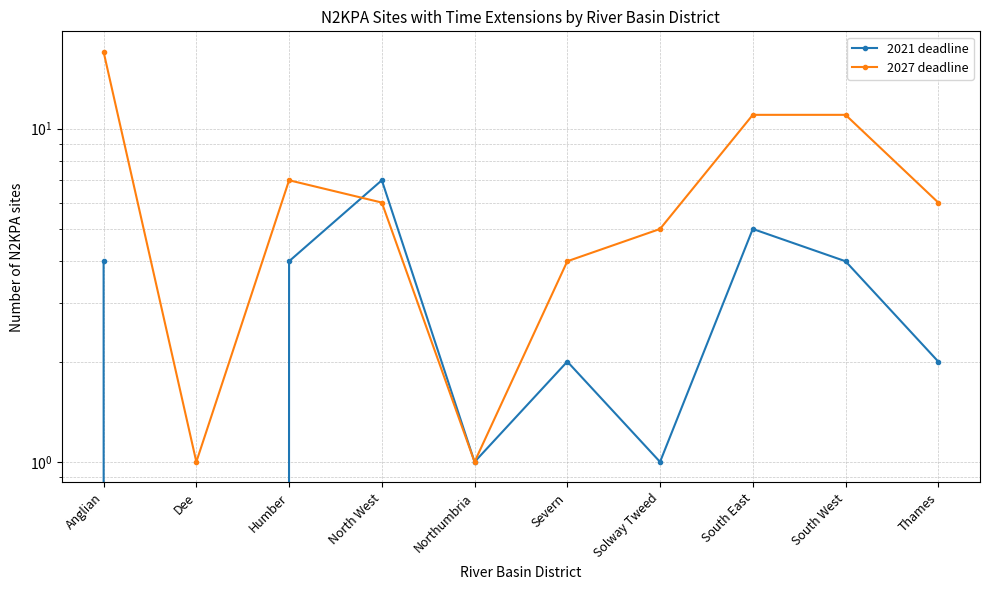

Is the value of 2027 deadline at Northumbria greater than the value of 2021 deadline at Humber?

No